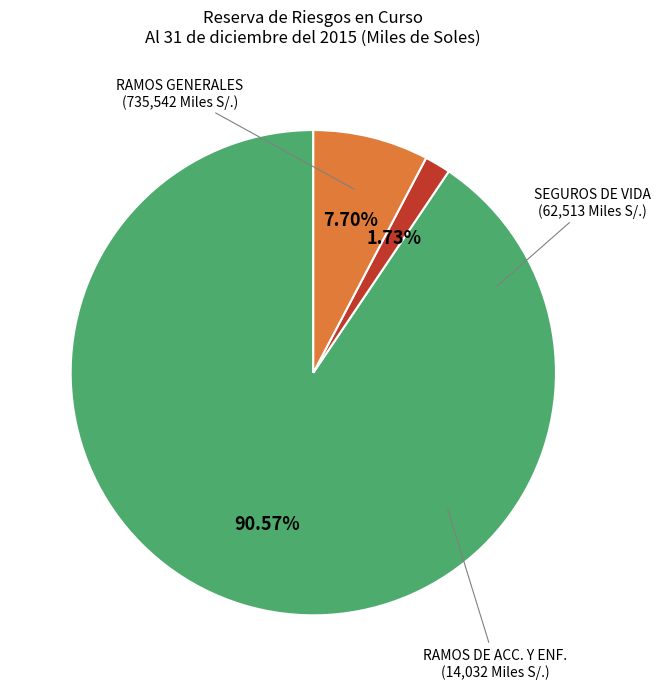

Does any single category account for the majority?

Yes